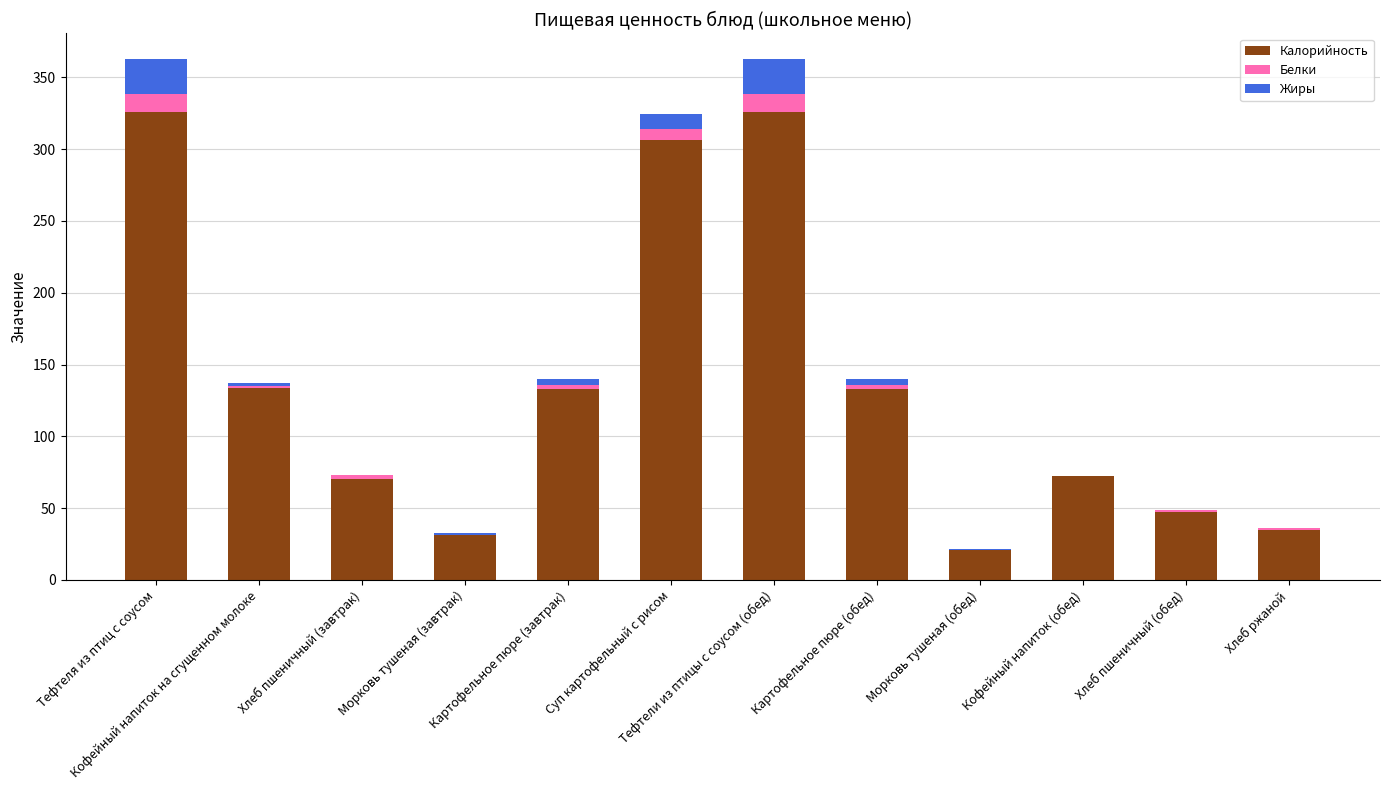

The value of Калорийность at Морковь тушеная (обед) is 20.7. True or false?

True